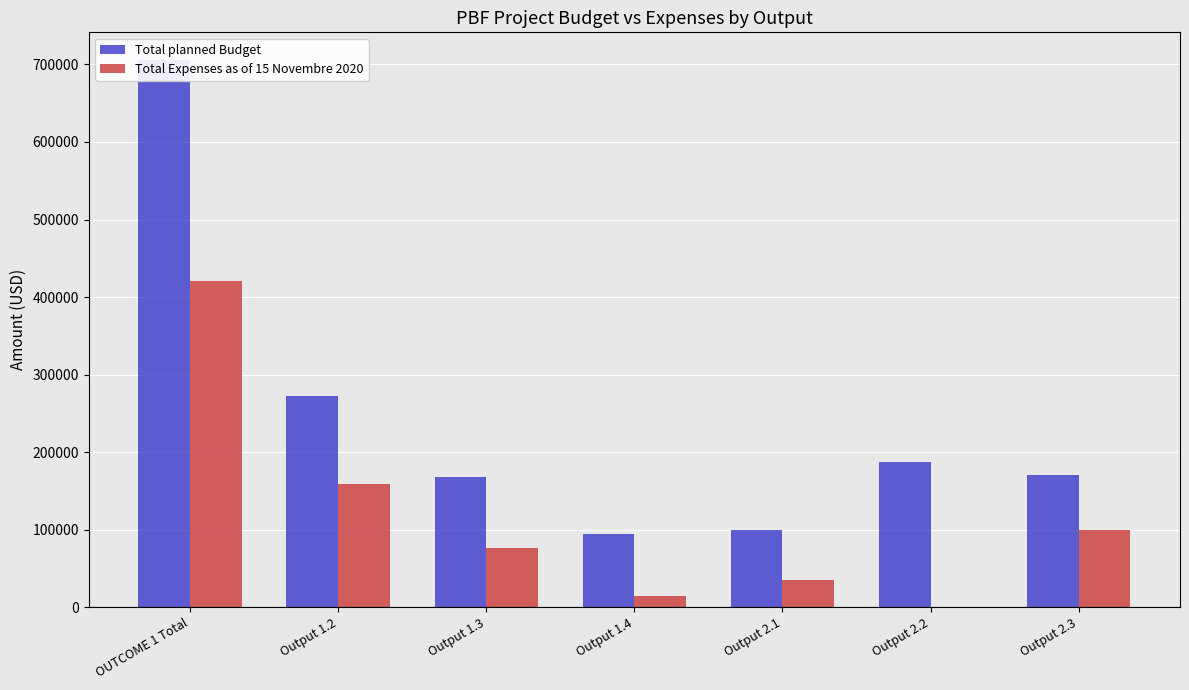

What is the label of the 3rd bar from the right?

Output 2.1